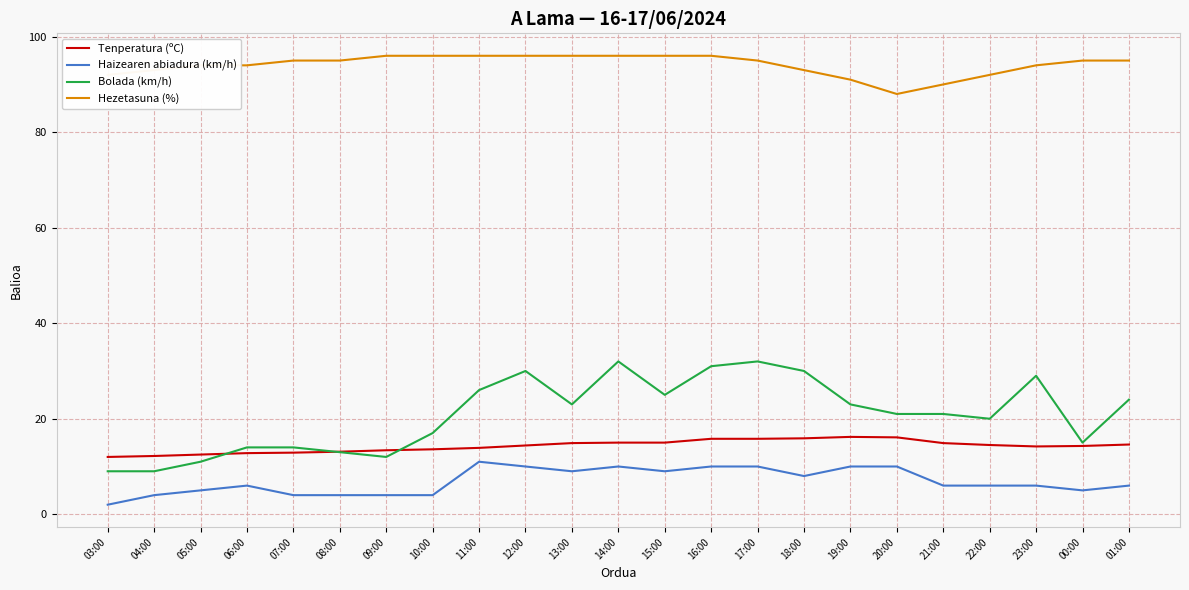

Is it true that Bolada (km/h) equals 12.0 at 21:00?

False